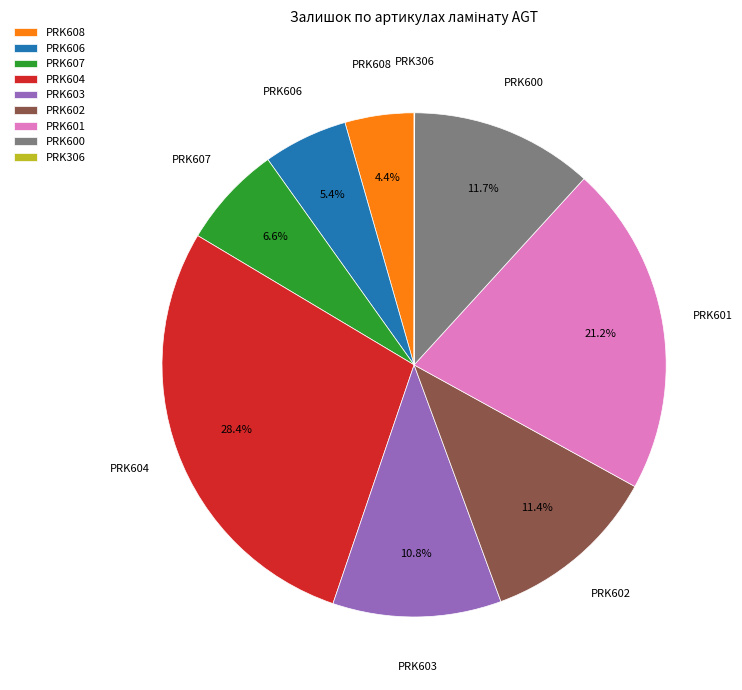

What percentage do PRK604 and PRK606 together represent?

33.8%